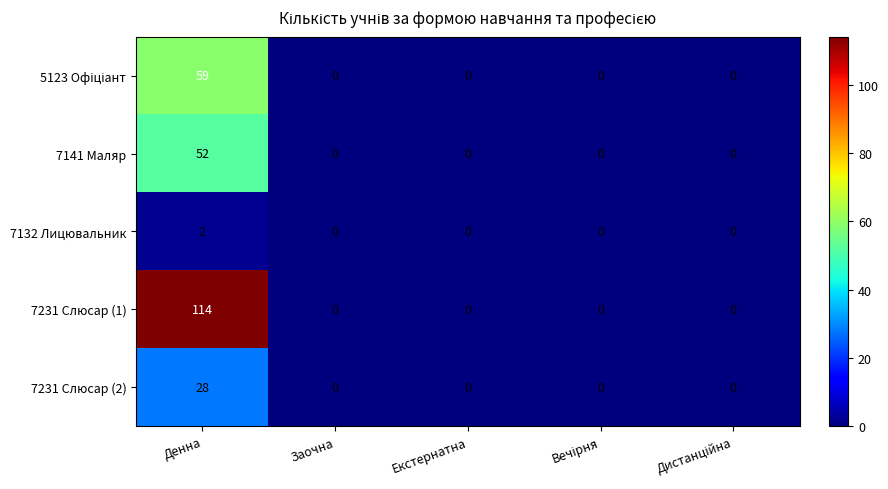

Which series has the widest spread of values?

7231 Слюсар (1)